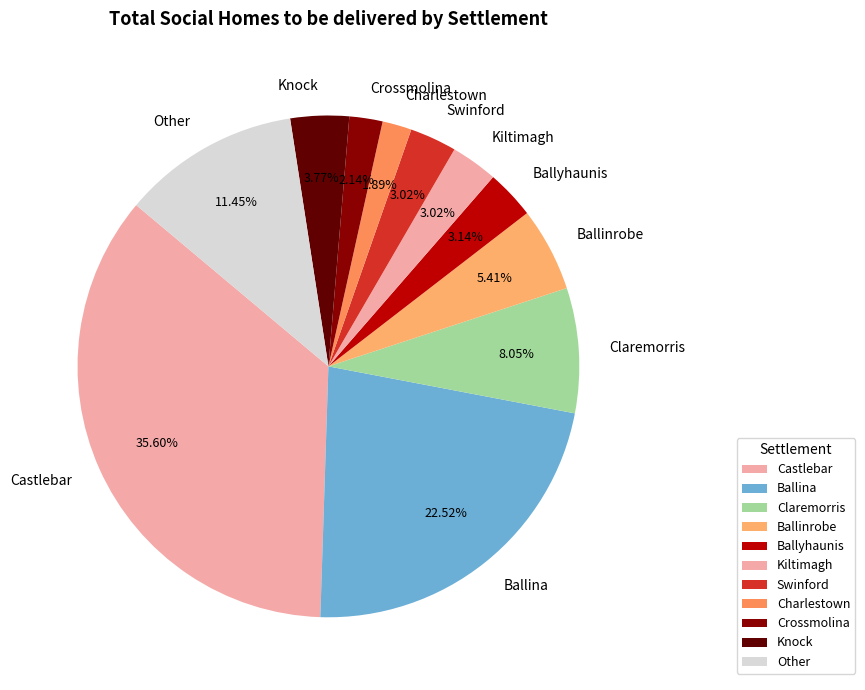

How many segments does this pie chart have?

11